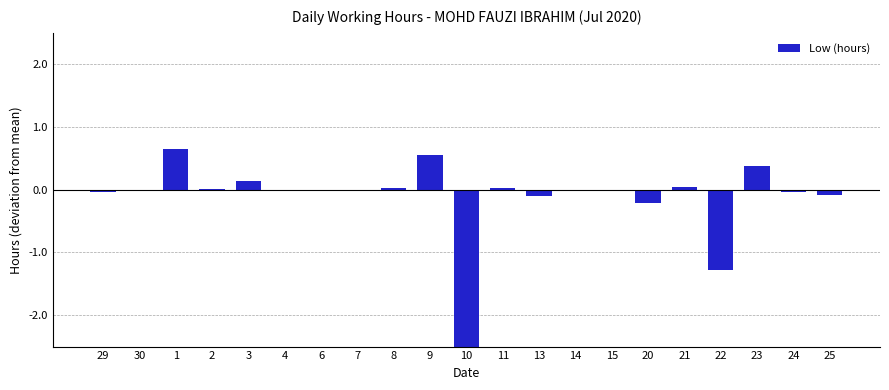

Which has a higher value, 11 or 3?

3